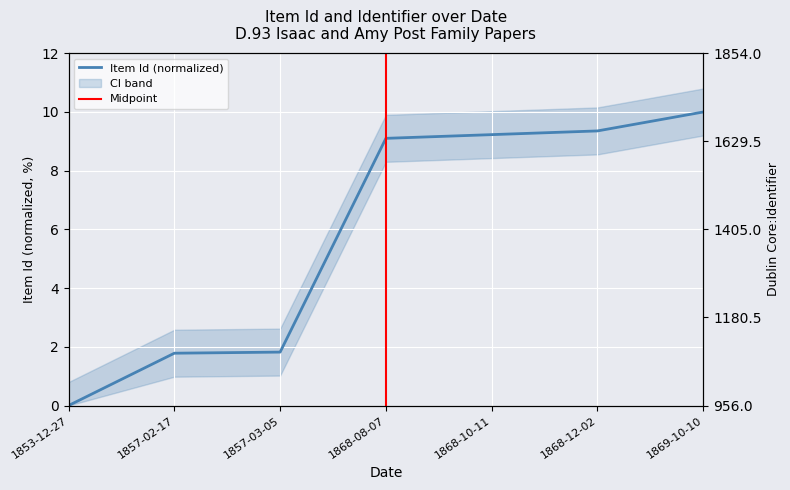

True or false: Dublin Core:Identifier has more than 1 interior local peaks.

False